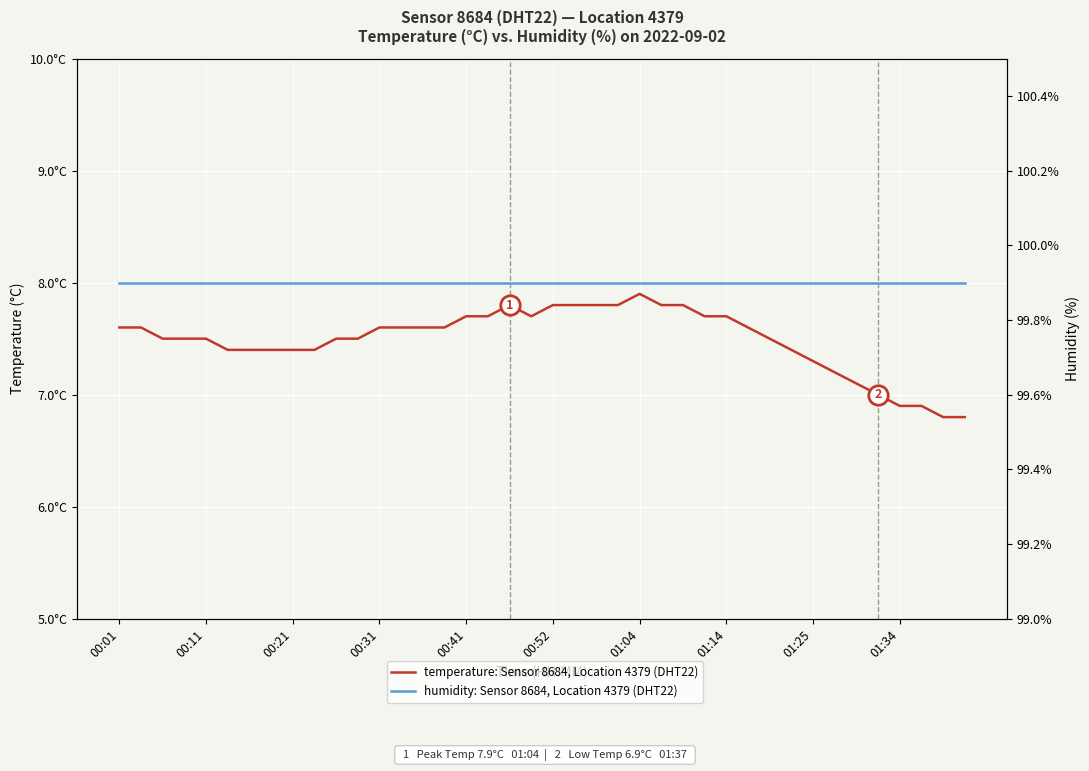

True or false: temperature: Sensor 8684, Location 4379 (DHT22) and humidity: Sensor 8684, Location 4379 (DHT22) cross at least once.

False